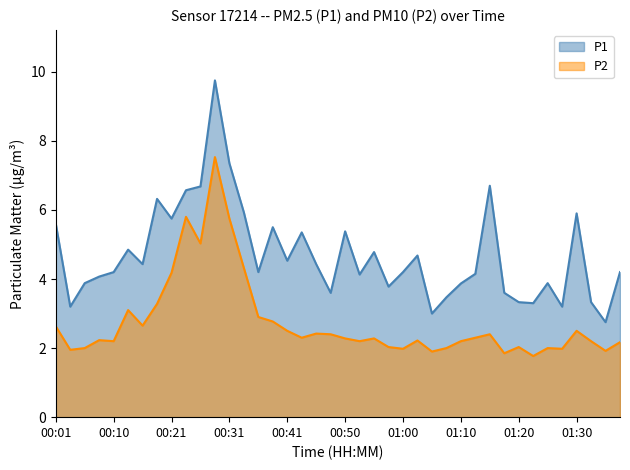

True or false: P1 and P2 cross at least once.

False